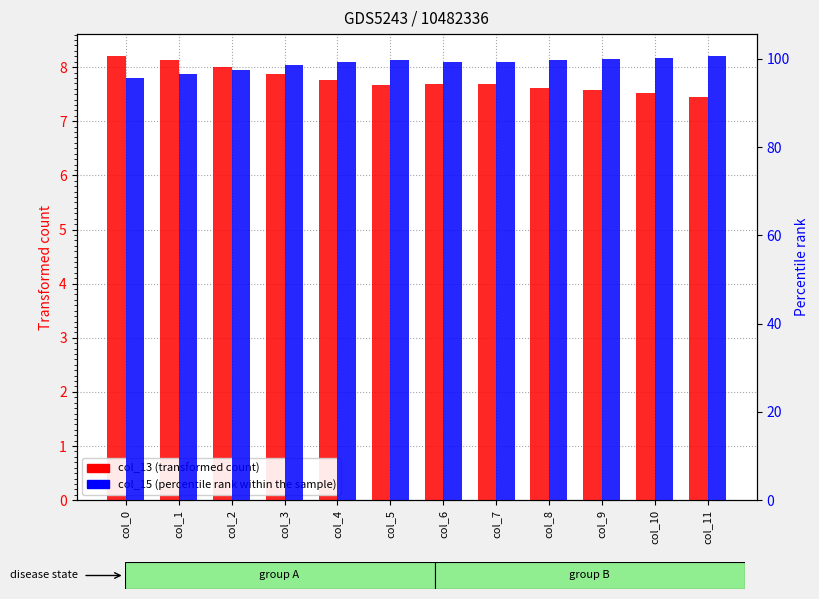

Is it true that col_13 (transformed count) equals 4.1 at col_2?

False